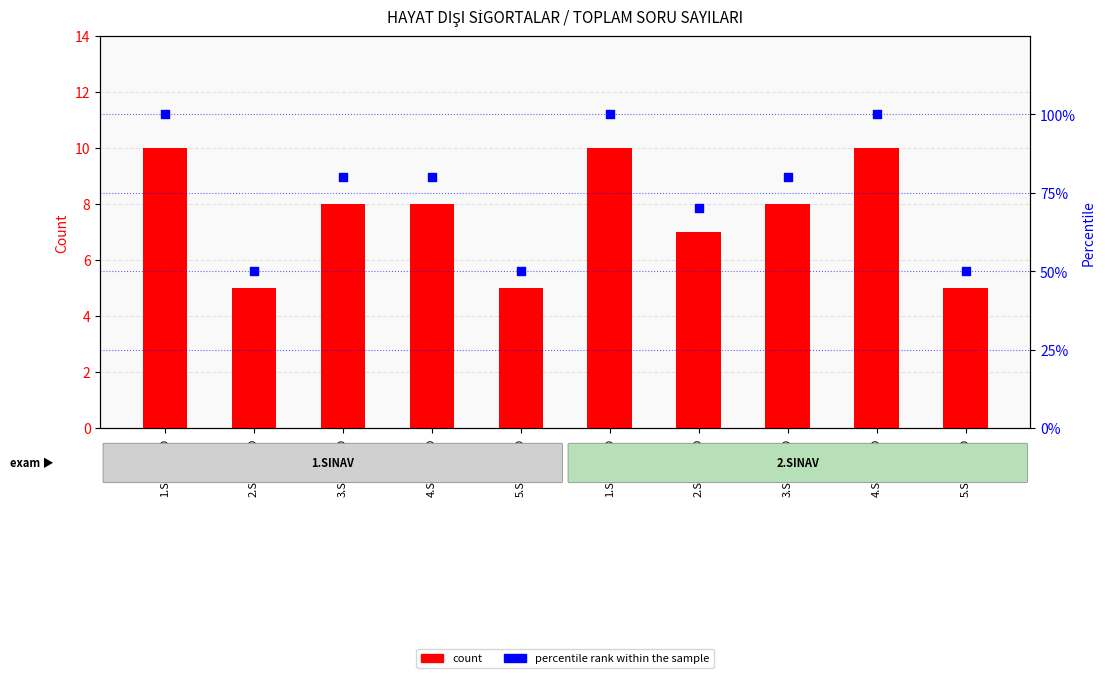

What is the total value across all series at 5.SENARYO?

55